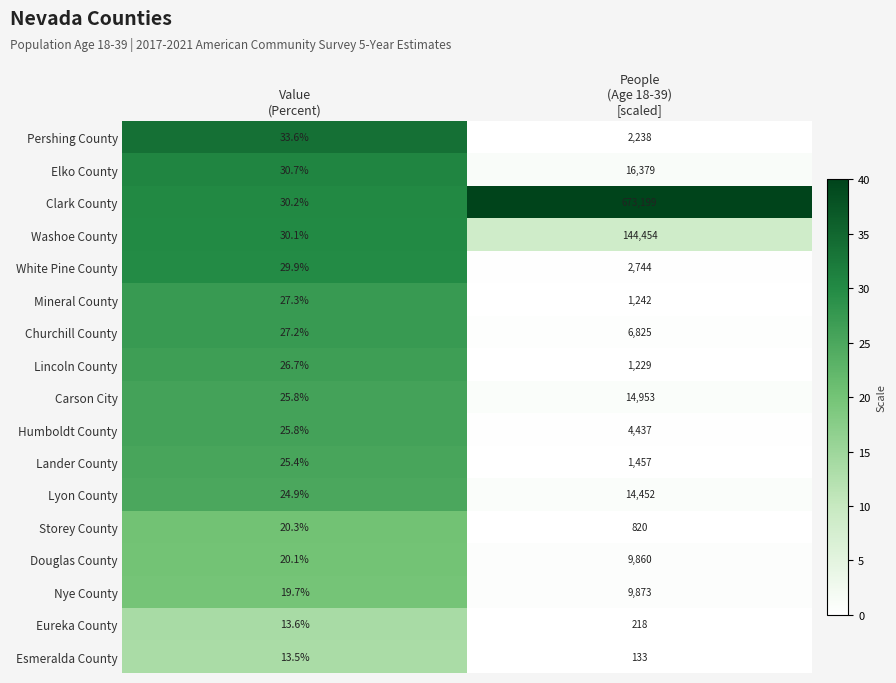

What is the average value of the Carson City series?

7489.4